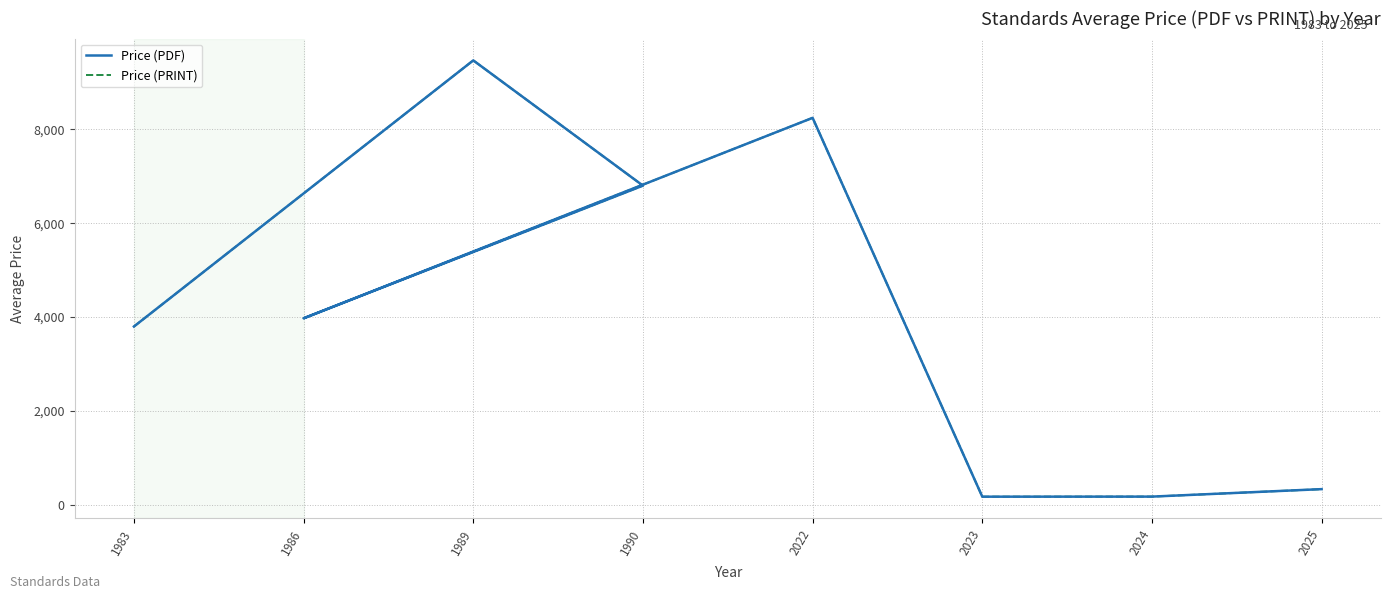

Which series has the widest spread of values?

Price (PDF)